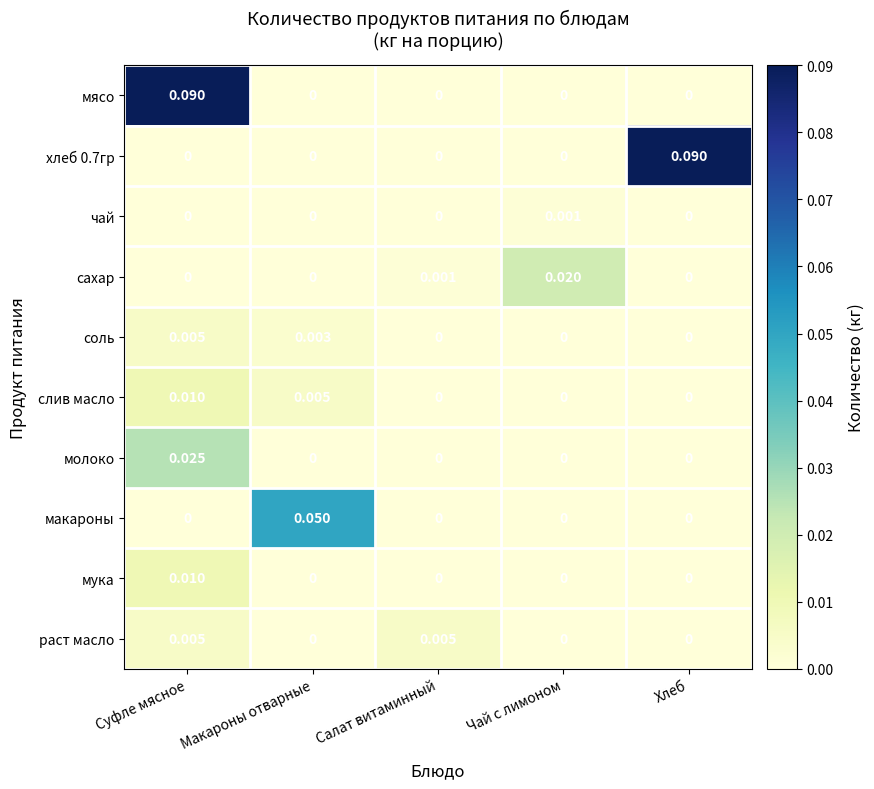

At which category is the sum across all series the highest?

Суфле мясное